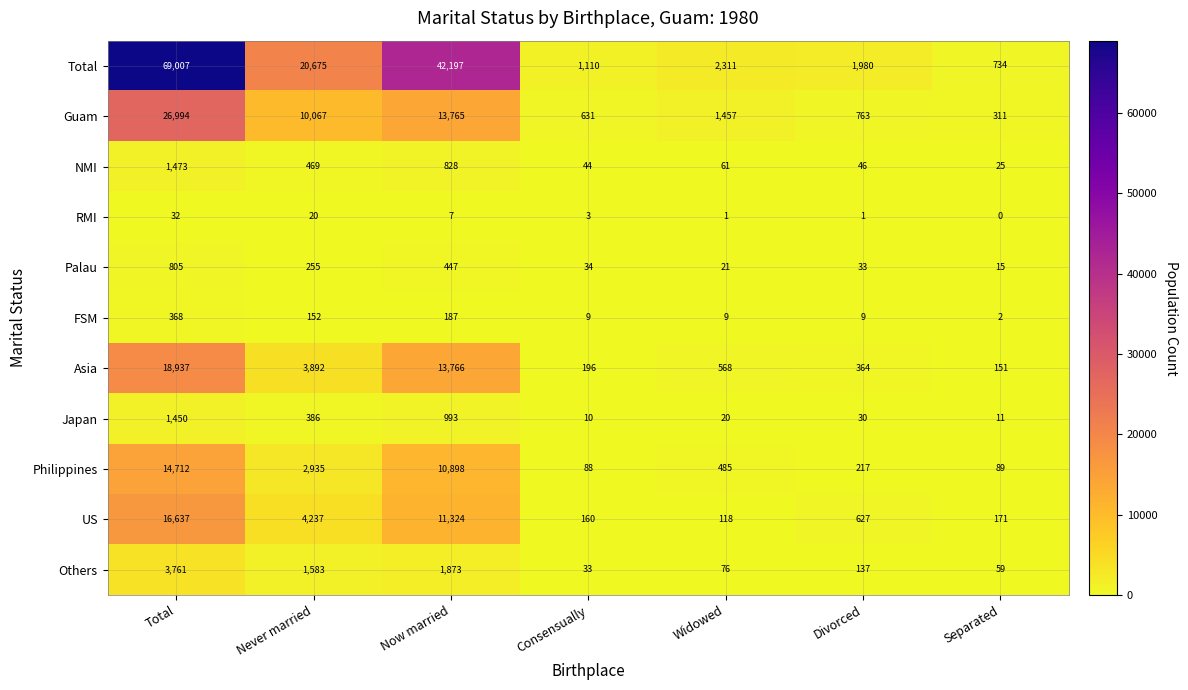

What is the average value of the Philippines series?

4203